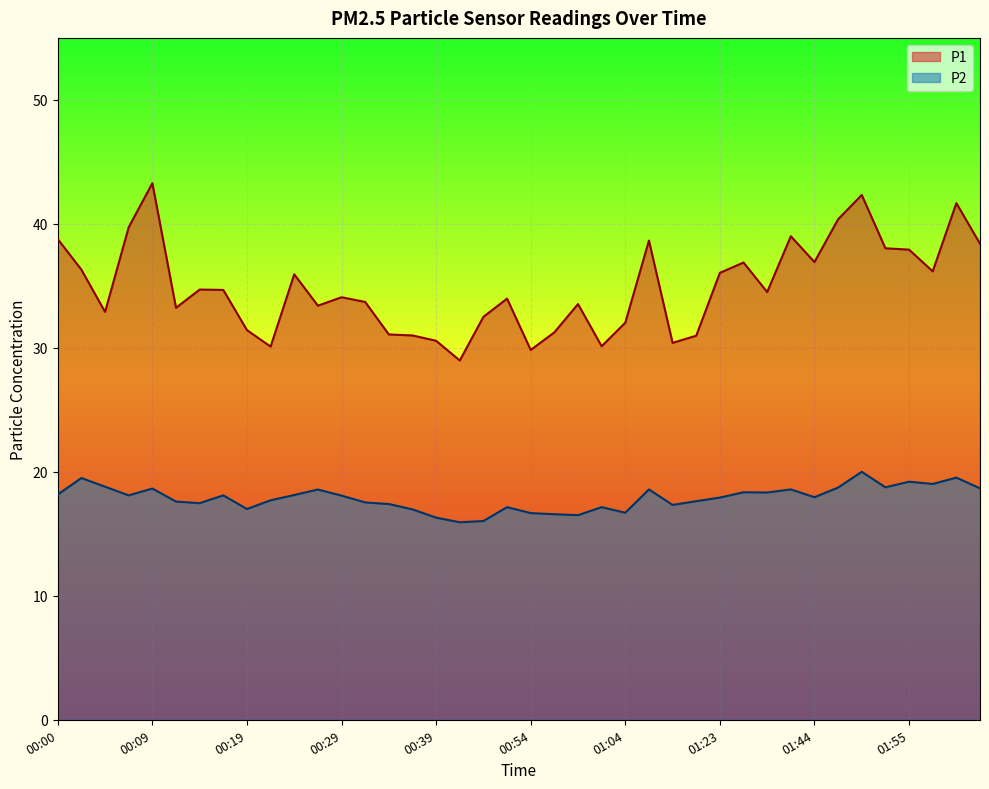

What are all the series names shown in the legend?

P1, P2